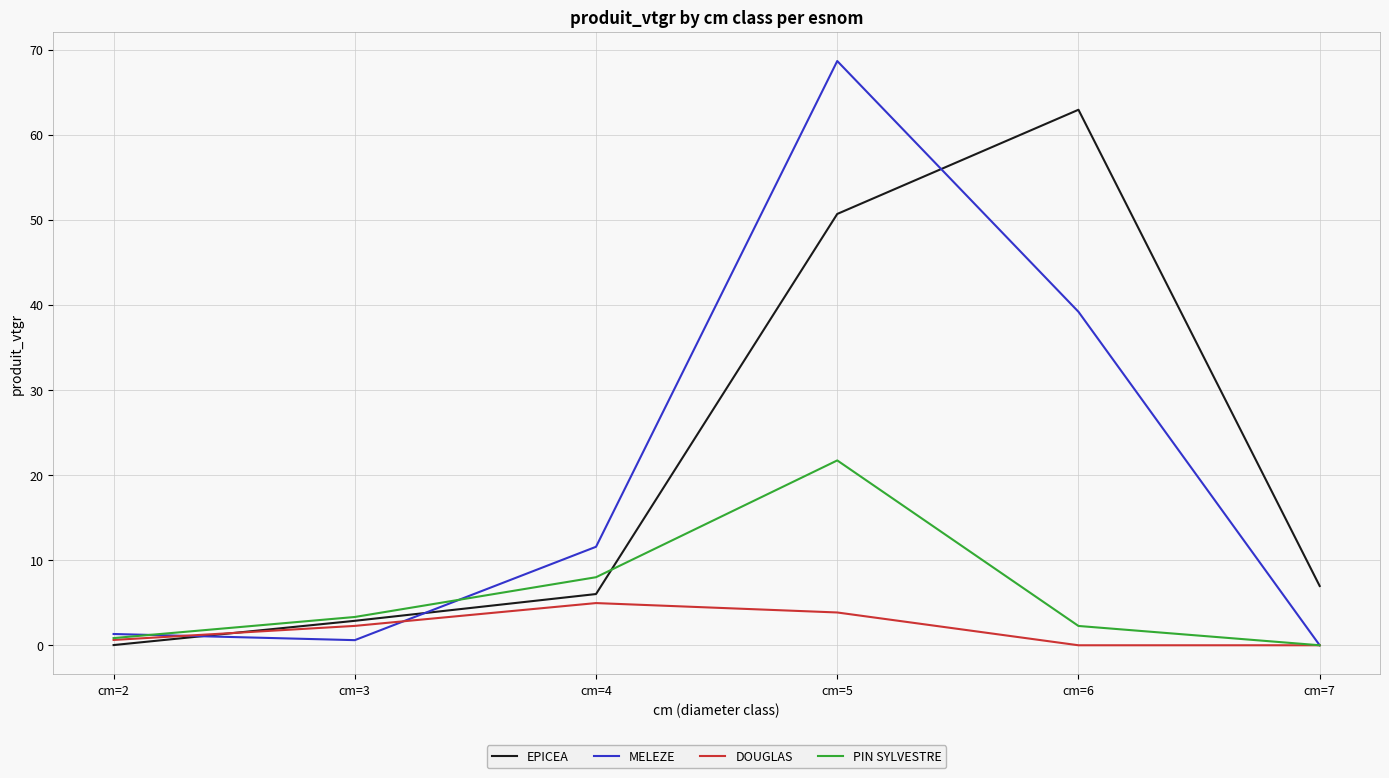

Which series changed the most between cm=3 and cm=4?

MELEZE